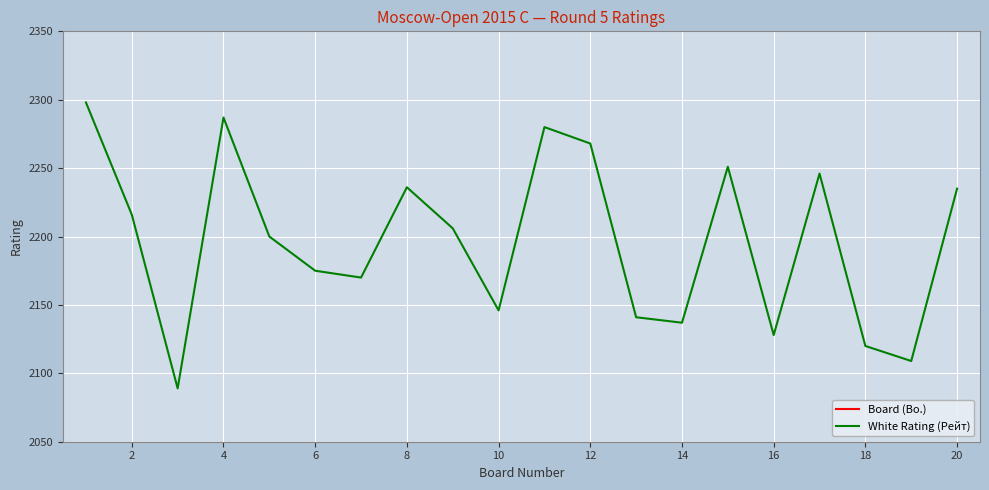

Which series has the widest spread of values?

White Rating (Рейт)